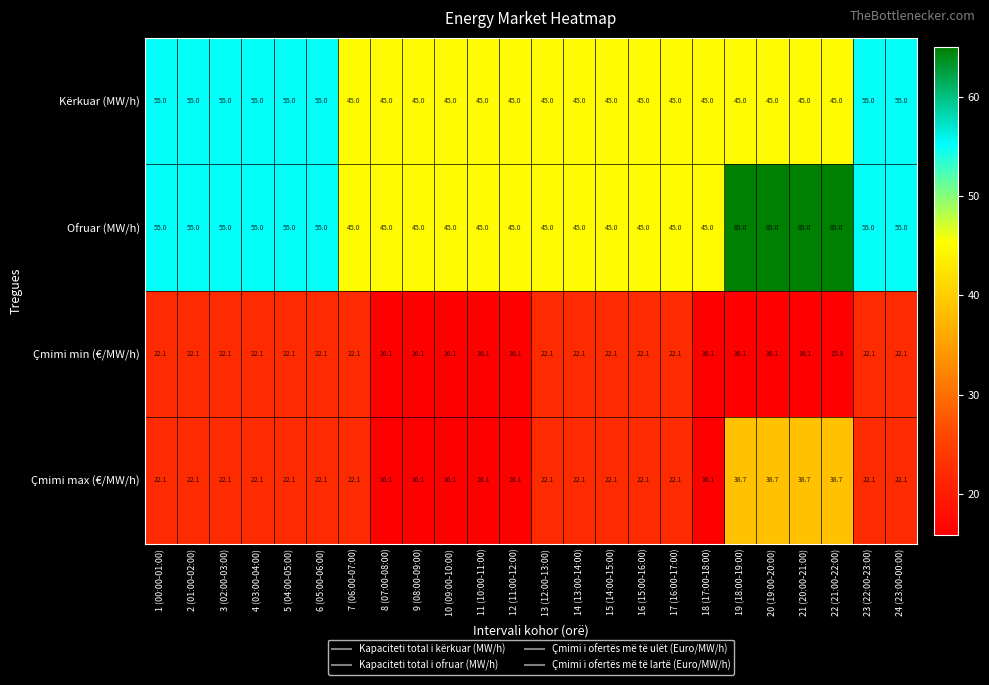

What is the minimum value for Çmimi max (€/MW/h)?

16.1